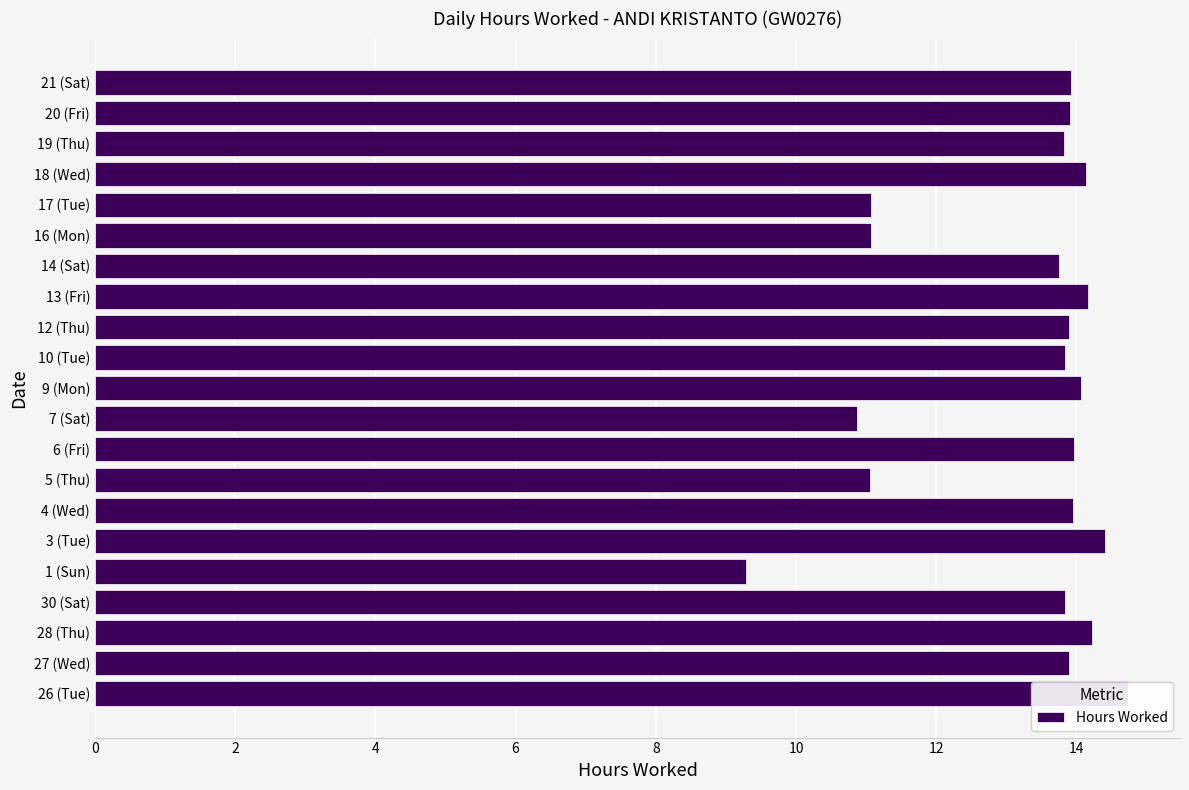

What is the sum of all values?

277.9